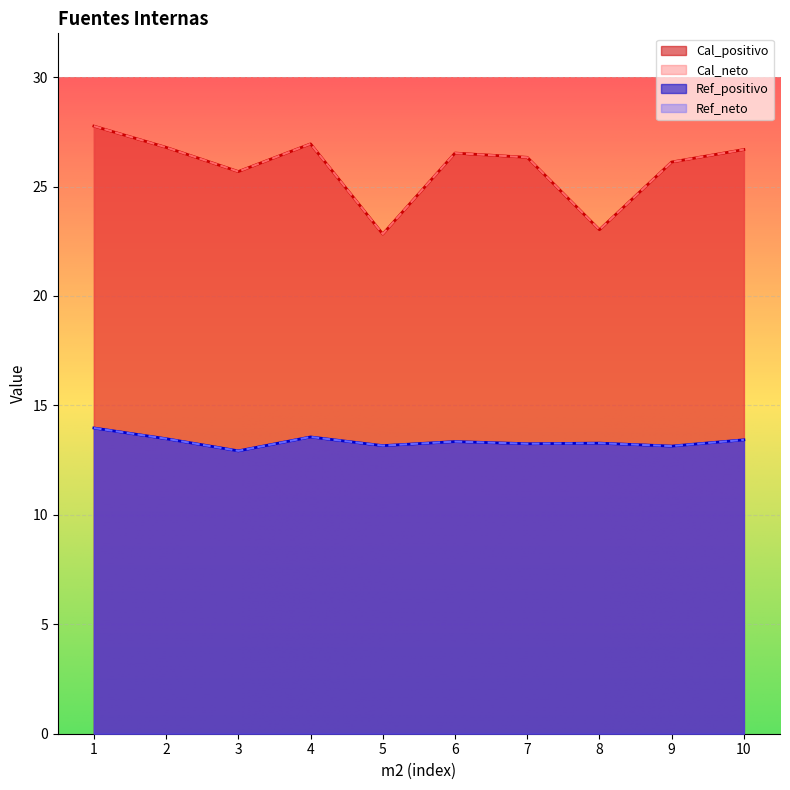

Which series changed the most between 7 and 10?

Cal_positivo